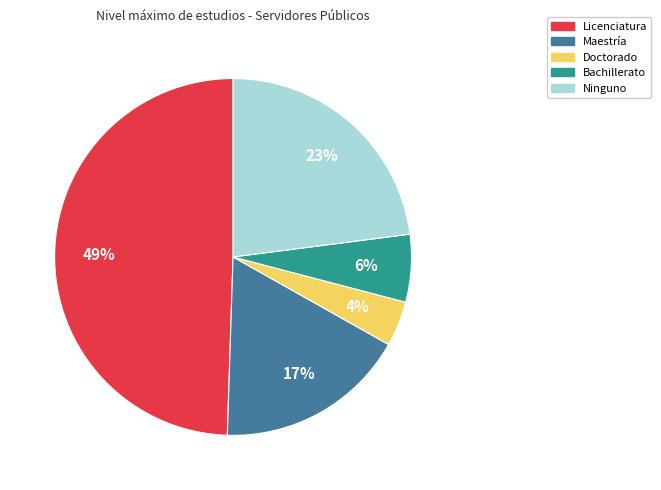

Which slice is the largest?

Licenciatura